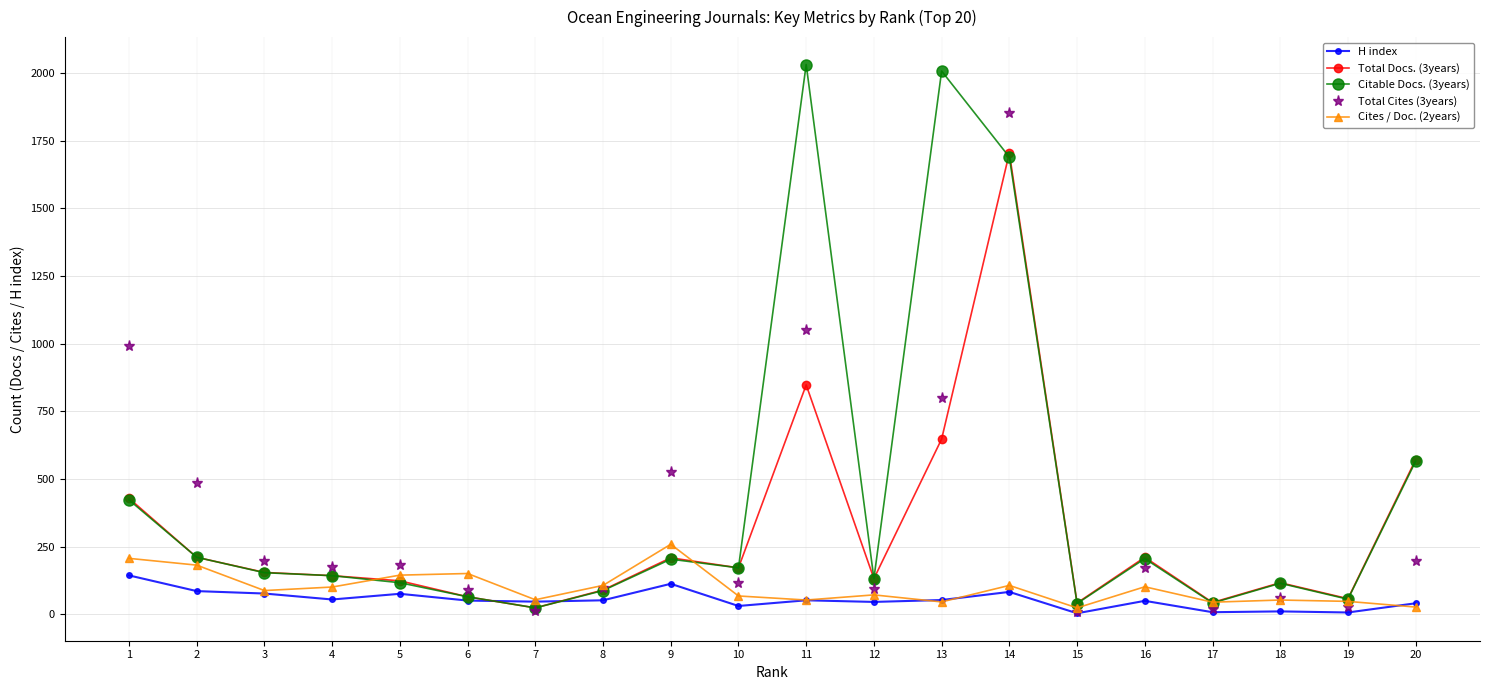

What is the average value of the Total Cites (3years) series?

358